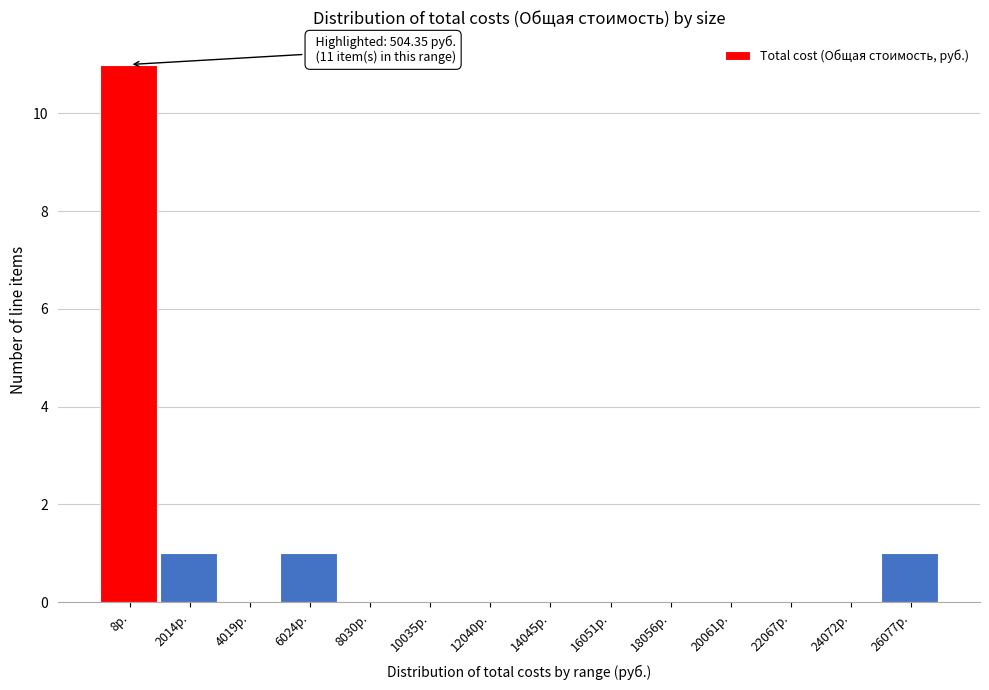

Which category has the highest value across all series?

8р.